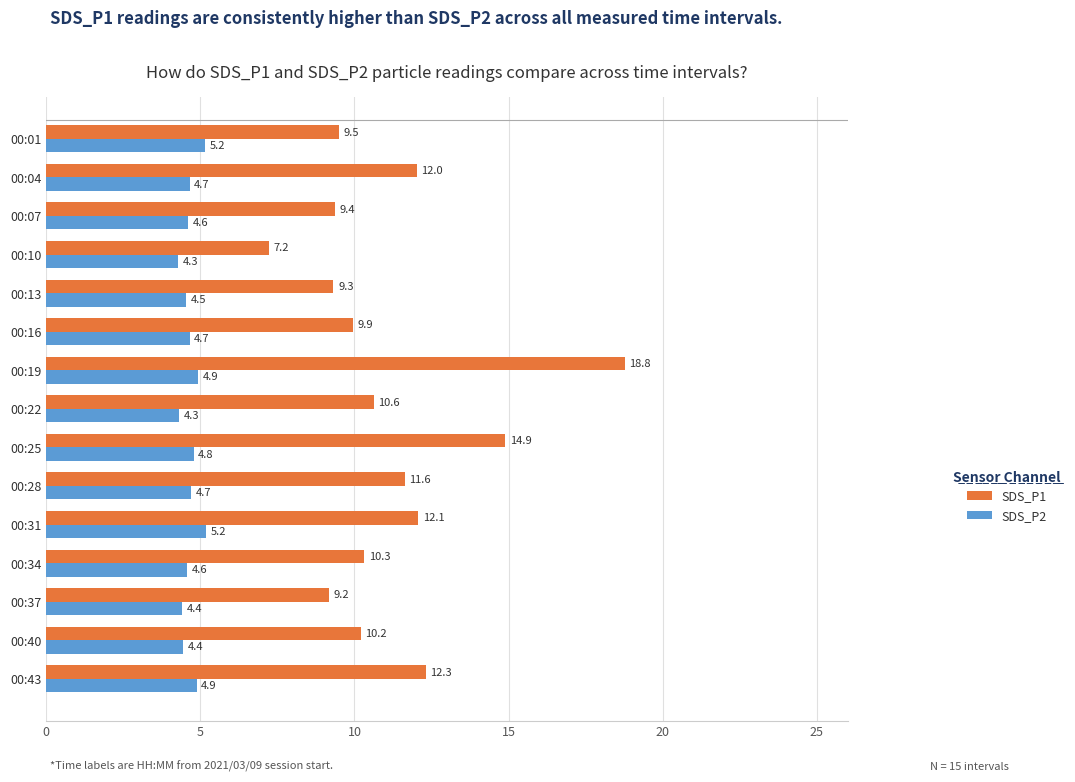

What is the difference between the SDS_P1 values at 00:01 and 00:22?

1.1